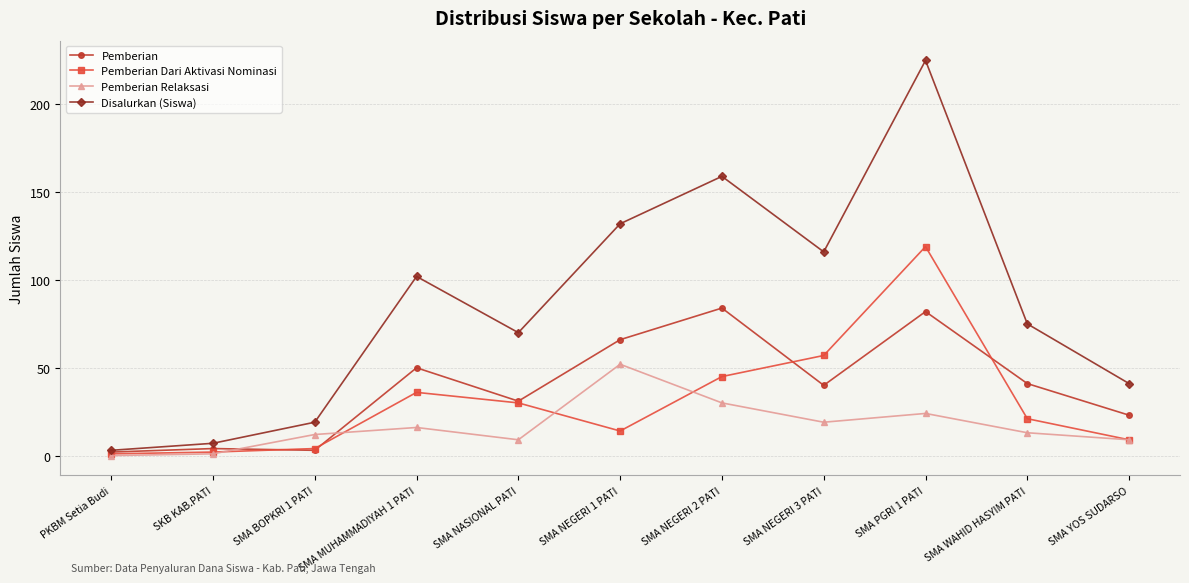

What is the label of the 6th point from the left?

SMA NEGERI 1 PATI